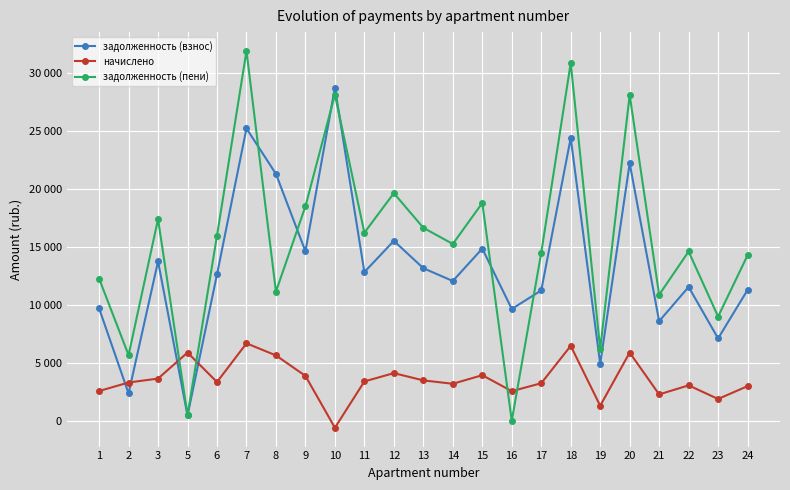

Where do начислено and задолженность (взнос) first cross each other?

1 and 2